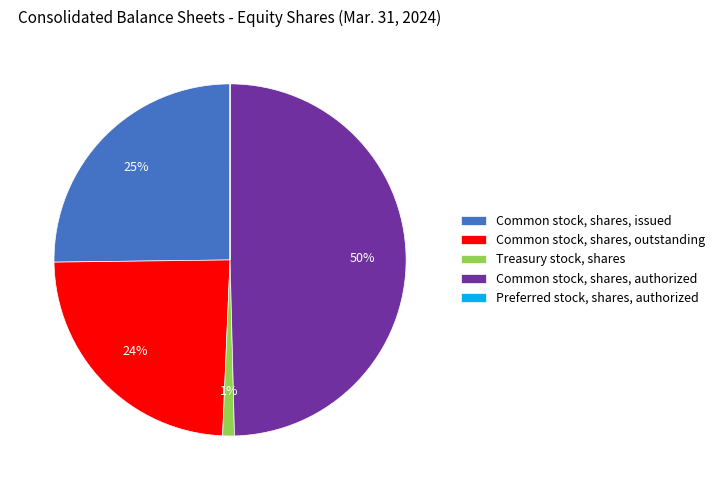

Does Common stock, shares, issued account for over 50% of the chart?

No